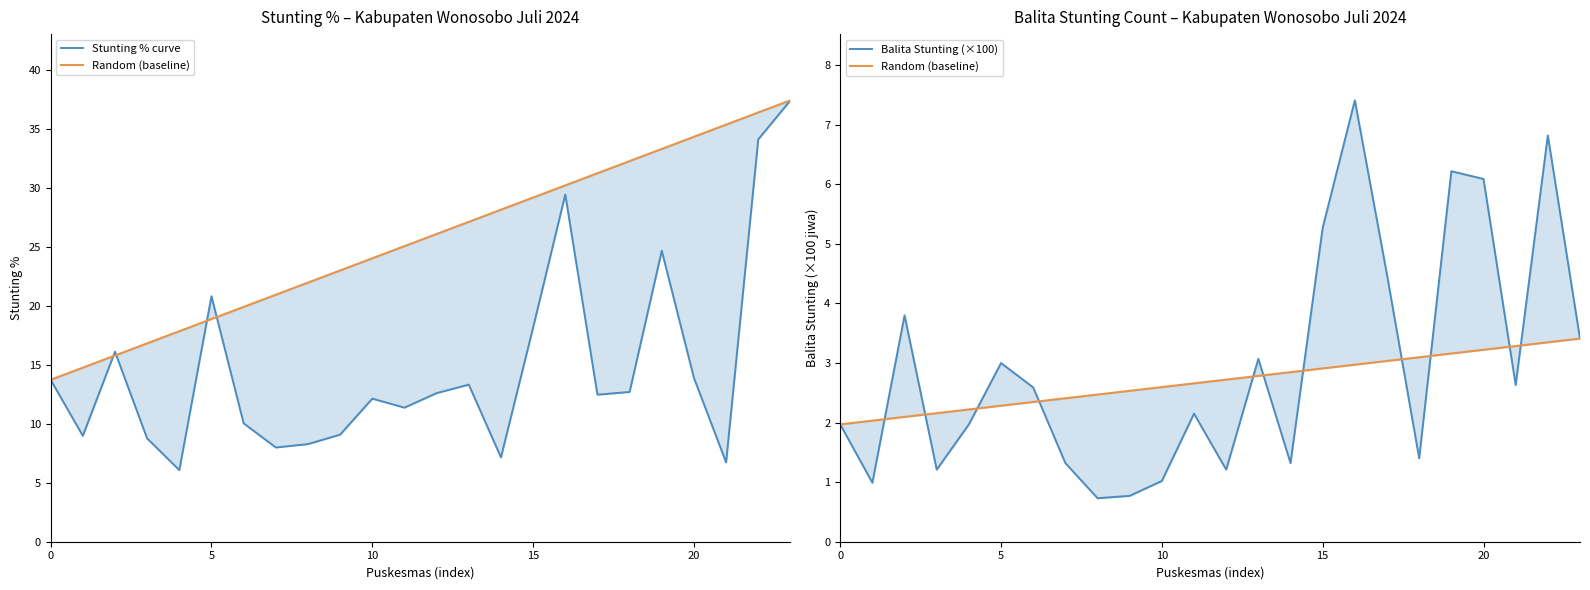

Which series has the widest spread of values?

Stunting % curve